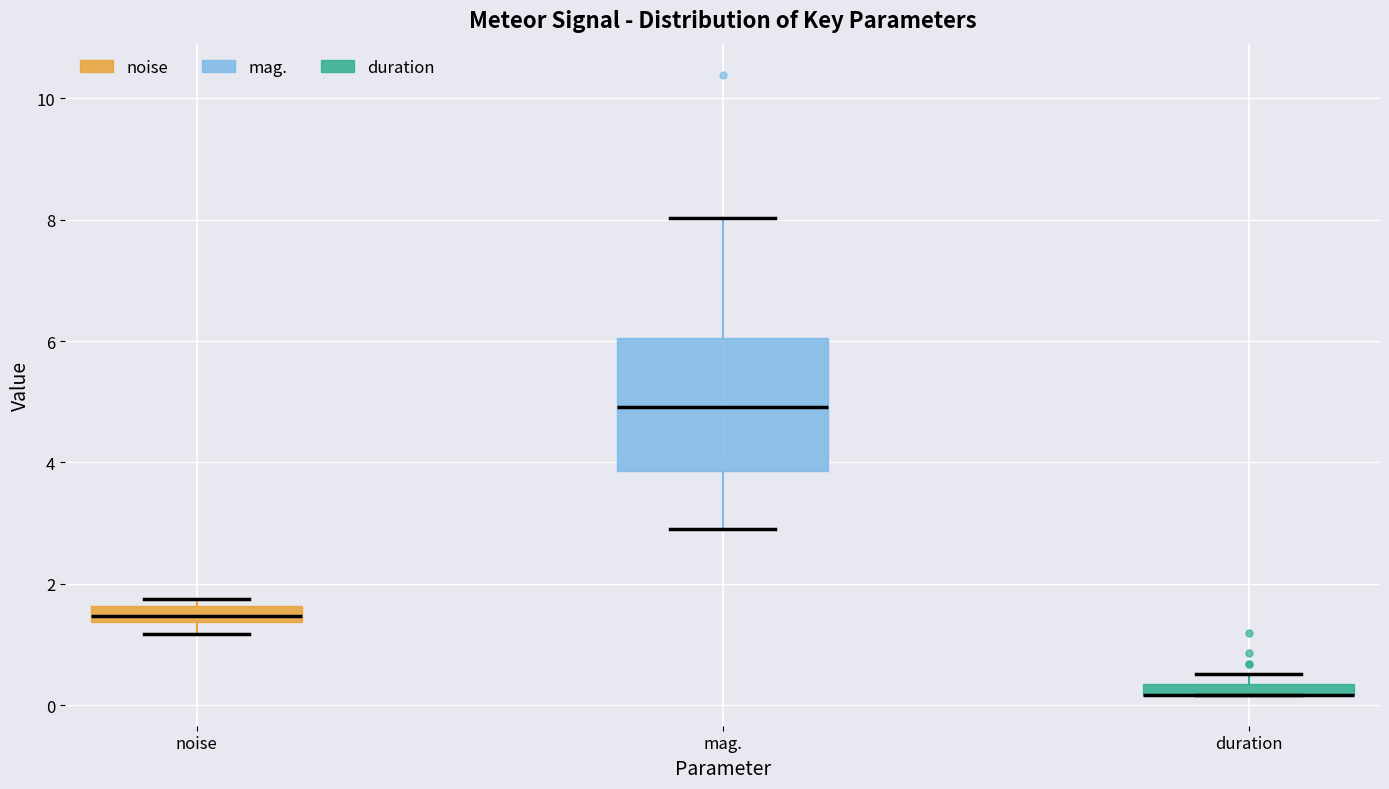

Where is the lower edge of the box for duration on the y-axis? The values are not printed on the chart, so give them approximately, as read against the axis.

0.2